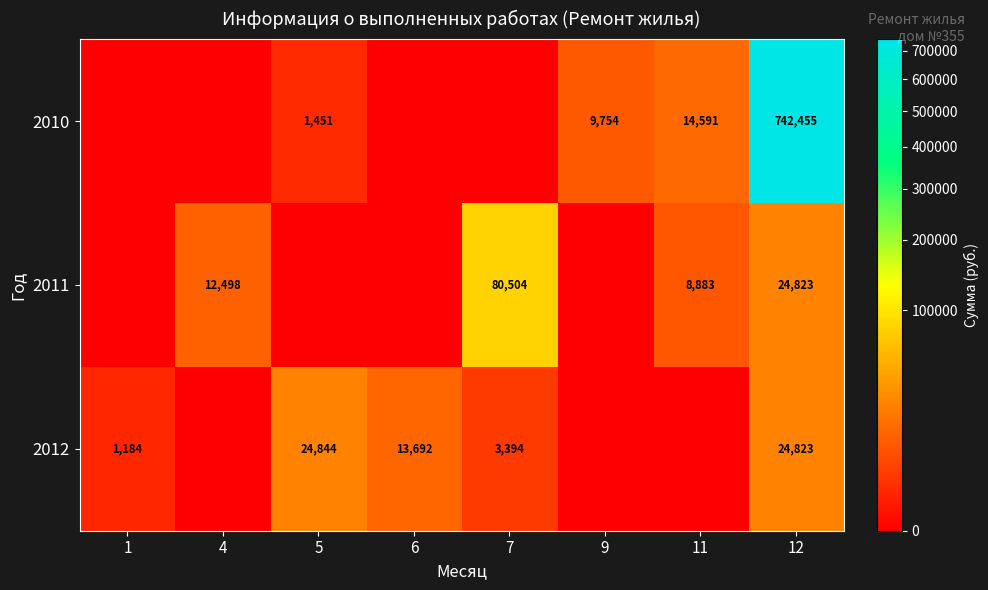

The value of 2010 at 9 is 15796. True or false?

False